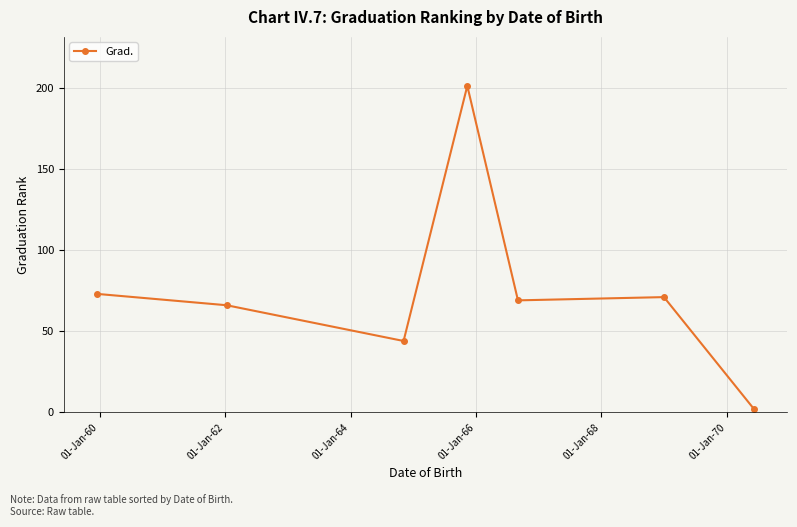

How many lines are shown in the chart?

1